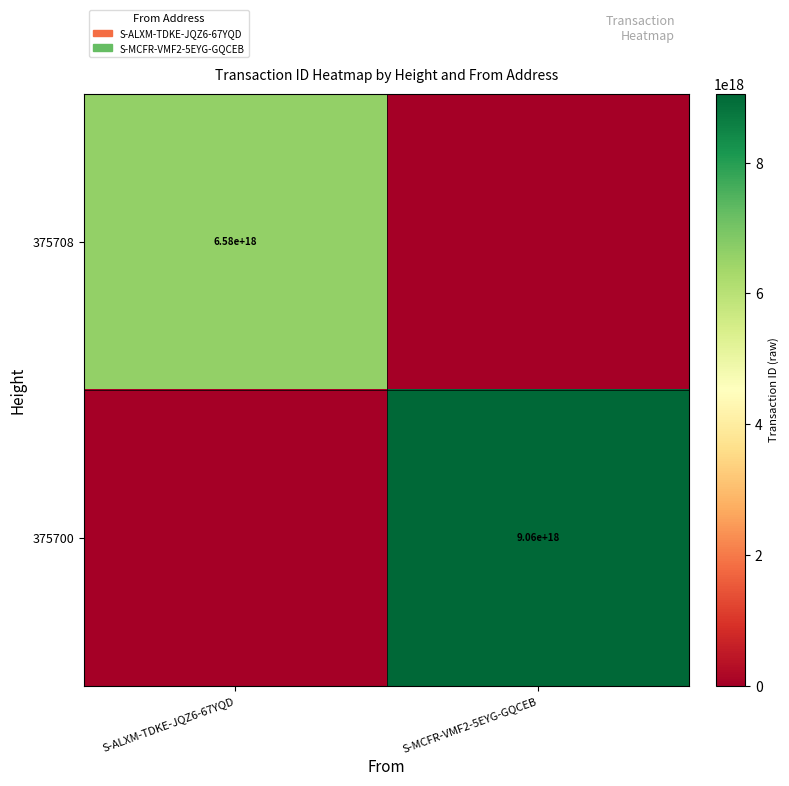

Which category has the highest value across all series?

S-MCFR-VMF2-5EYG-GQCEB